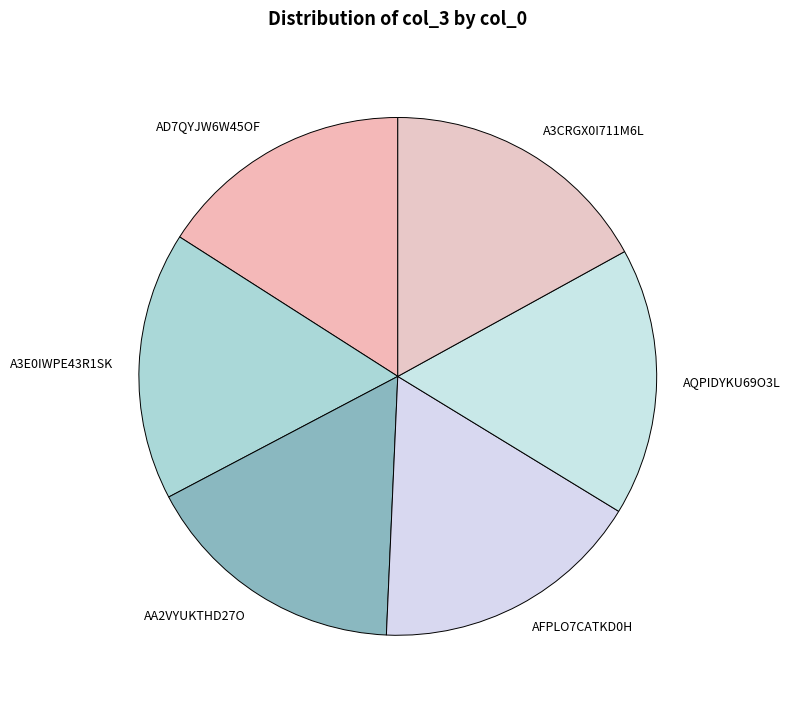

Does any single category account for the majority?

No